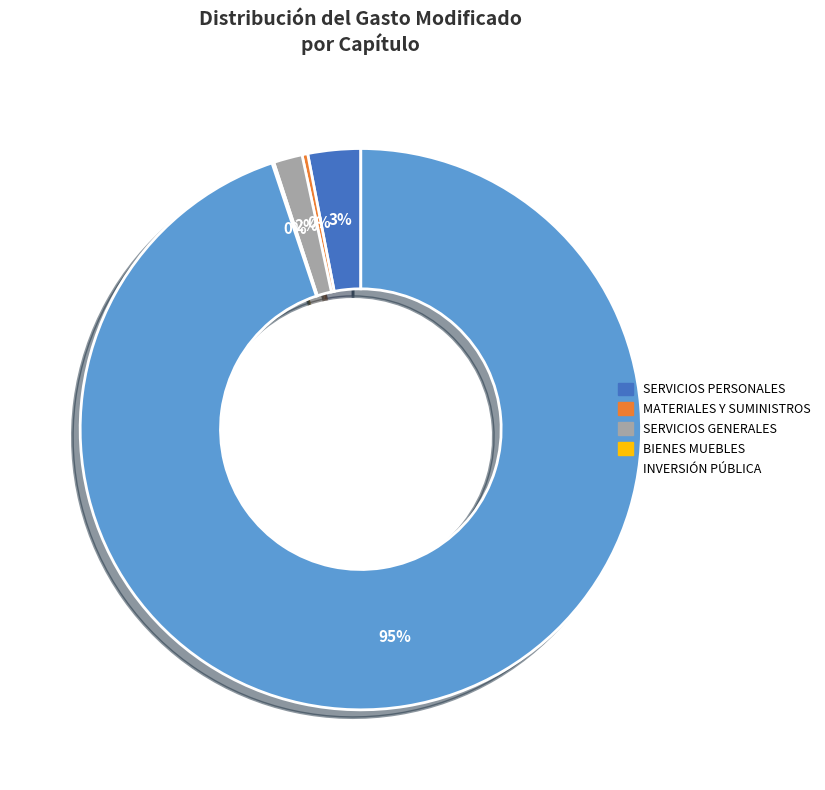

Between SERVICIOS GENERALES and SERVICIOS PERSONALES, which is larger?

SERVICIOS PERSONALES